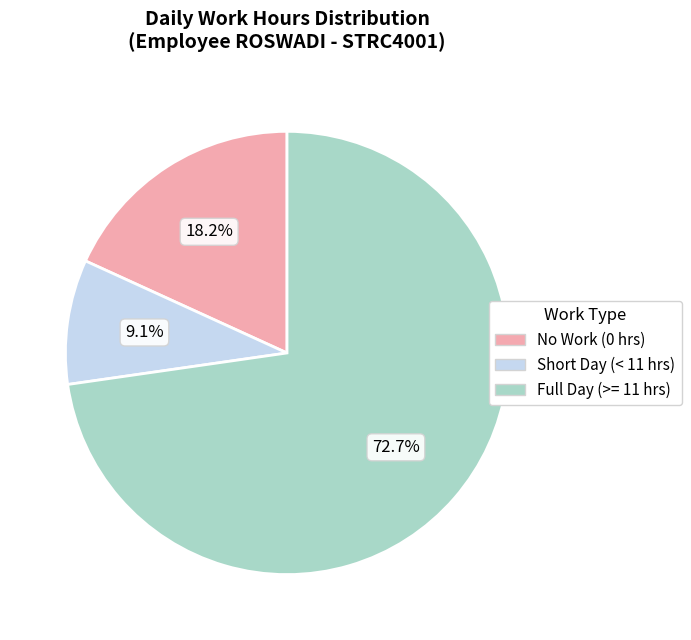

Combined, do Full Day (>= 11 hrs) and Short Day (< 11 hrs) account for over 50%?

Yes